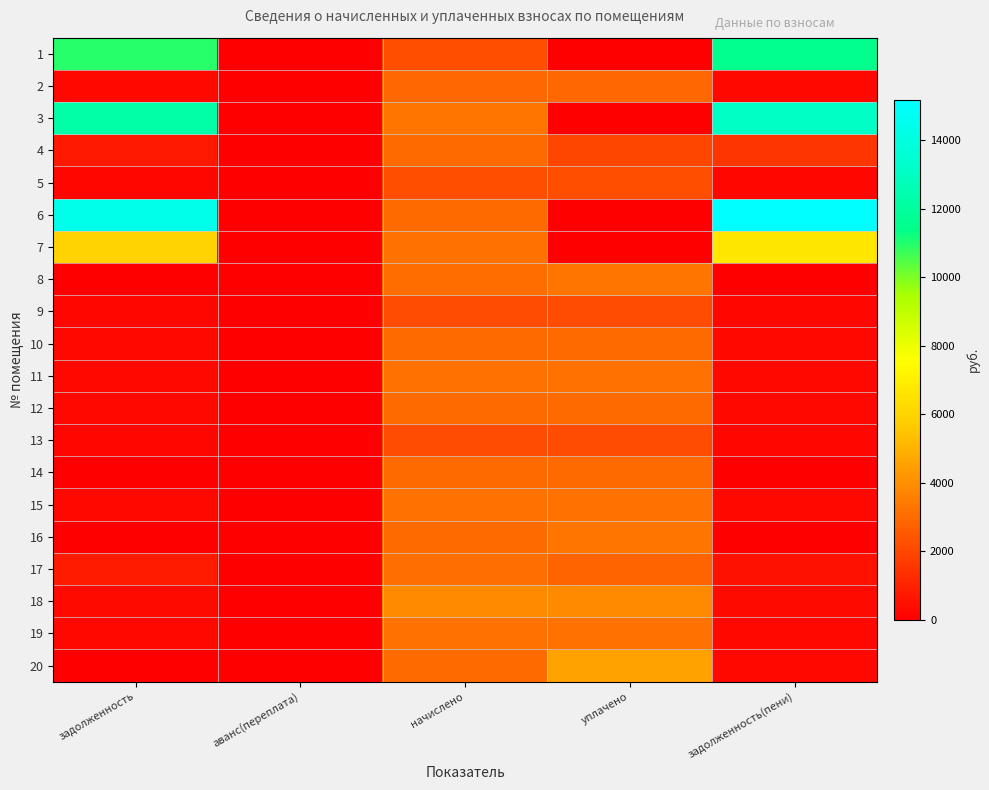

What is the difference between the highest and lowest values at задолженность(пени)?

15186.1